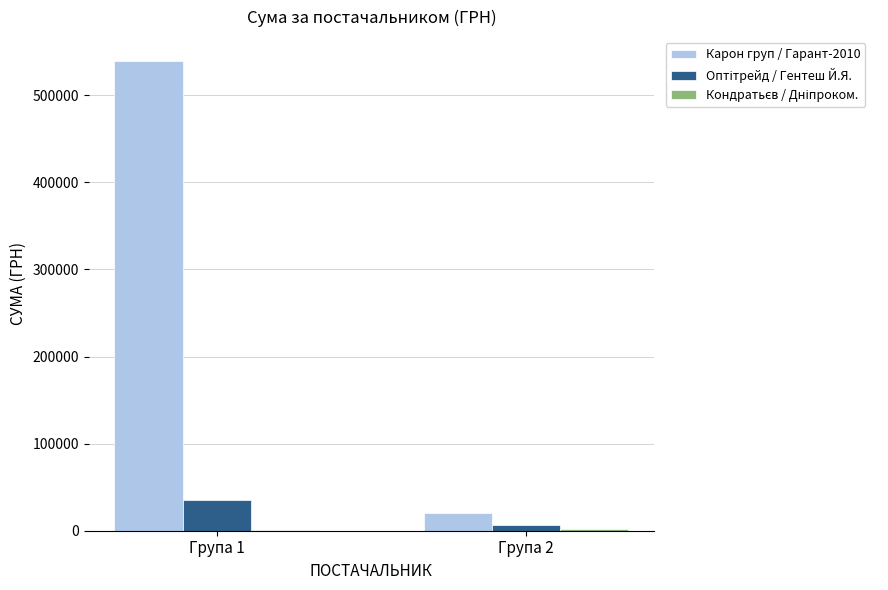

Which category has the highest value across all series?

Група 1